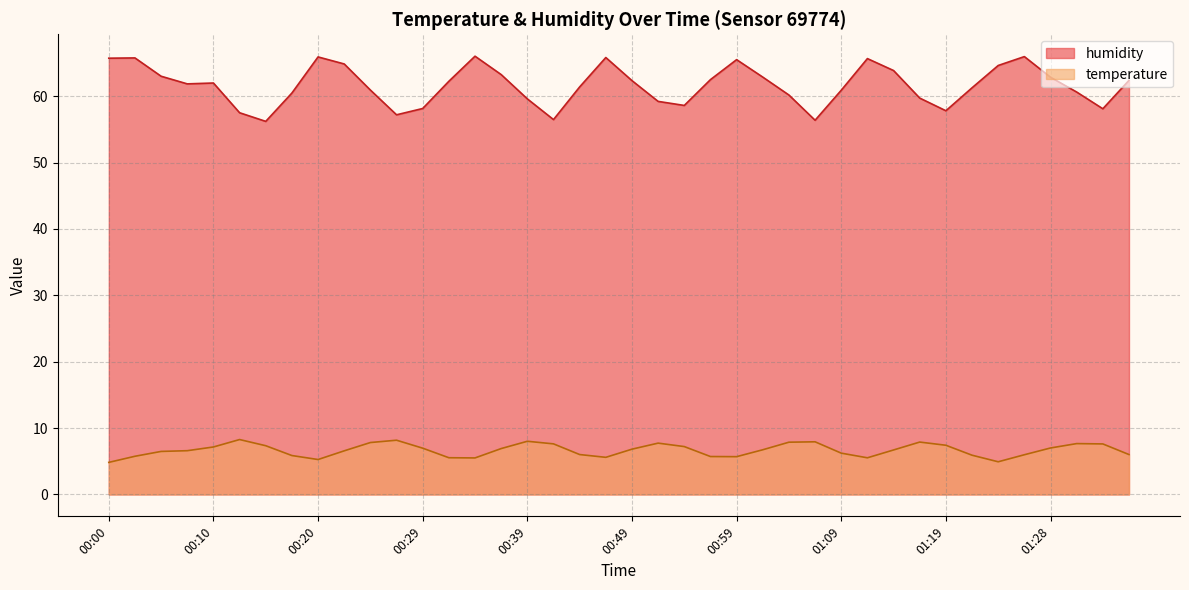

True or false: temperature has a value of 7.7 at 00:51.

True